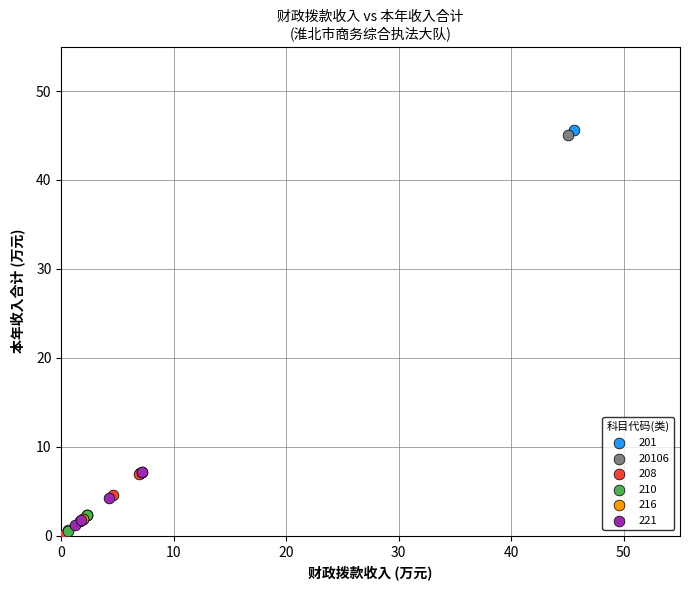

What are all the series names shown in the legend?

201, 20106, 208, 210, 216, 221